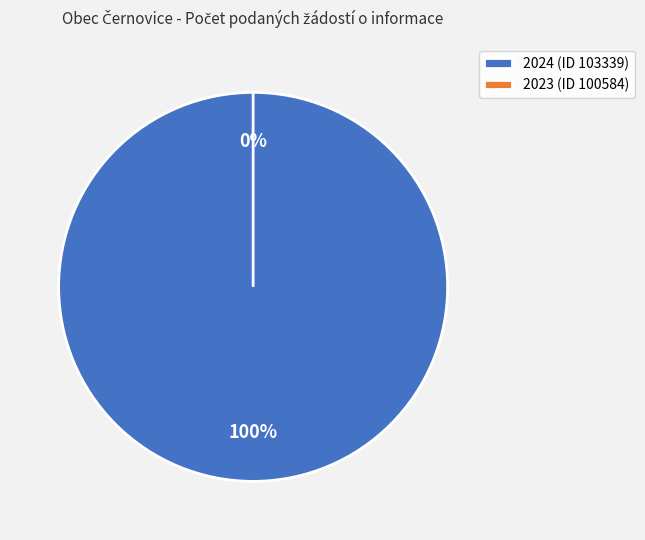

True or false: 2023 (ID 100584) accounts for 0% of the total.

True